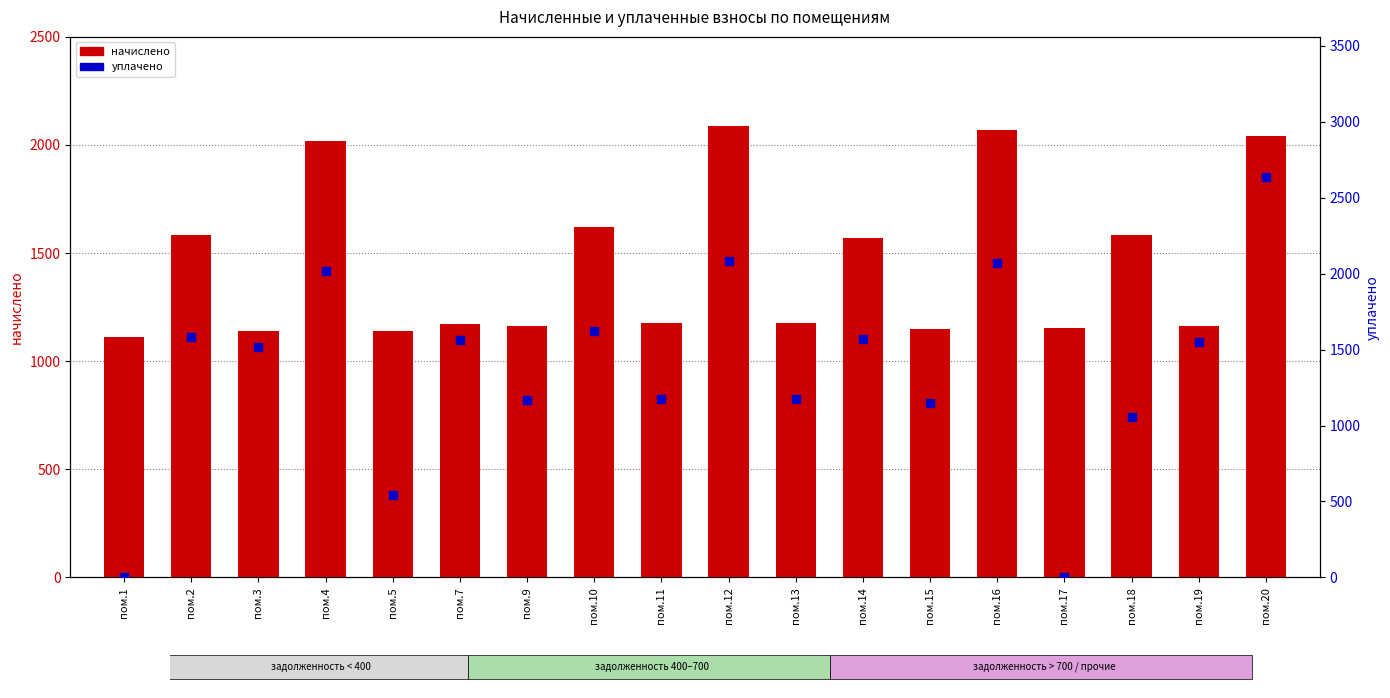

At which category is the sum across all series the highest?

пом.20